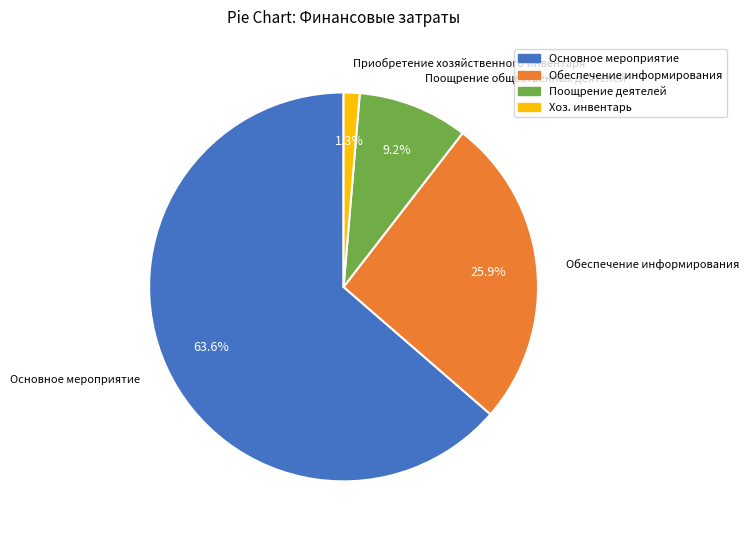

Does any single category account for the majority?

Yes